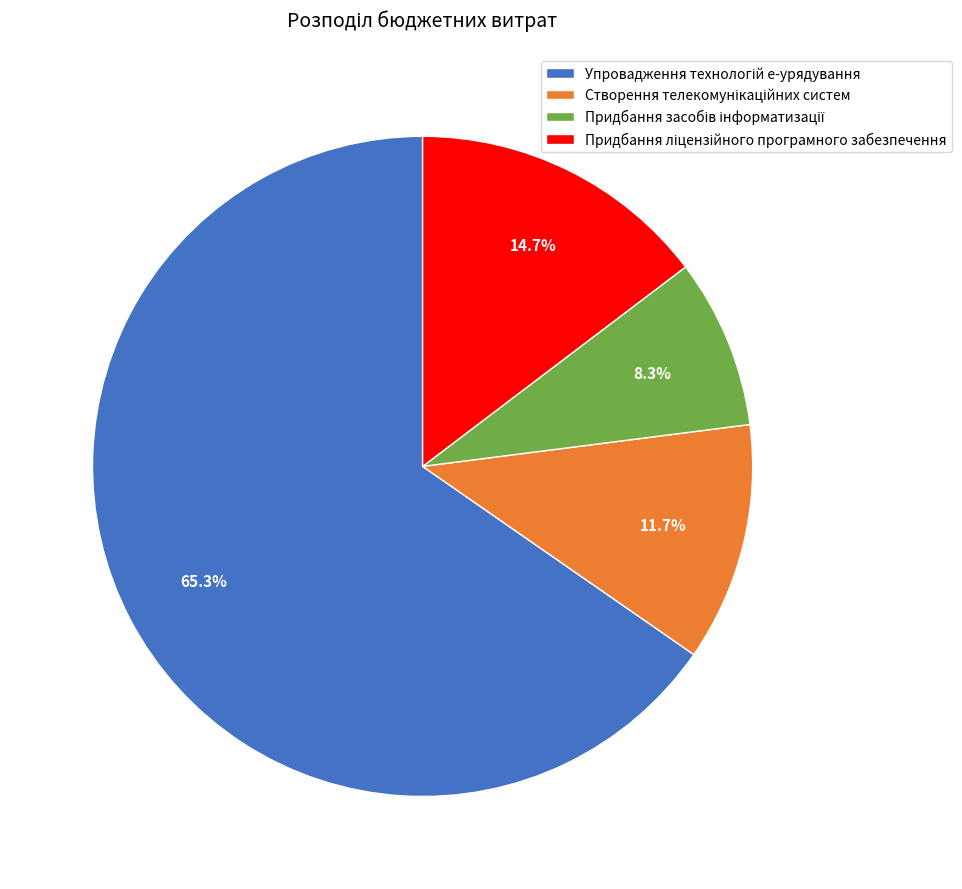

Is there a majority slice in this chart?

Yes